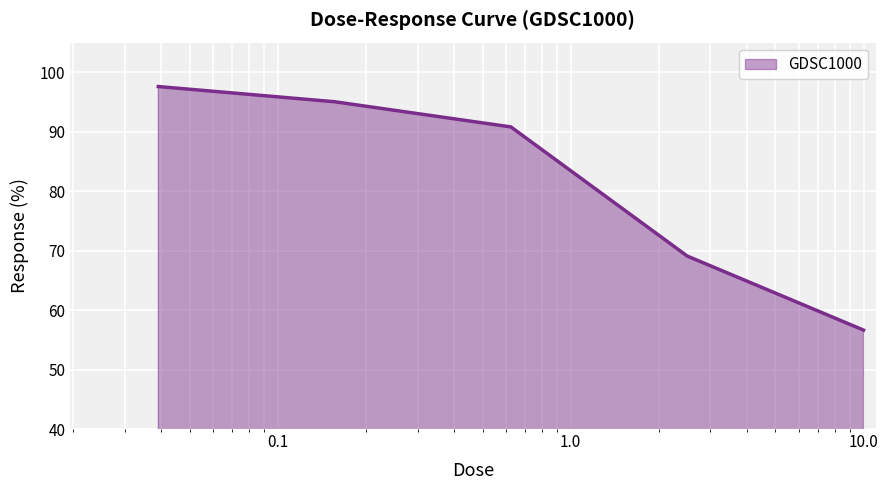

What is the sum of all values?

409.2